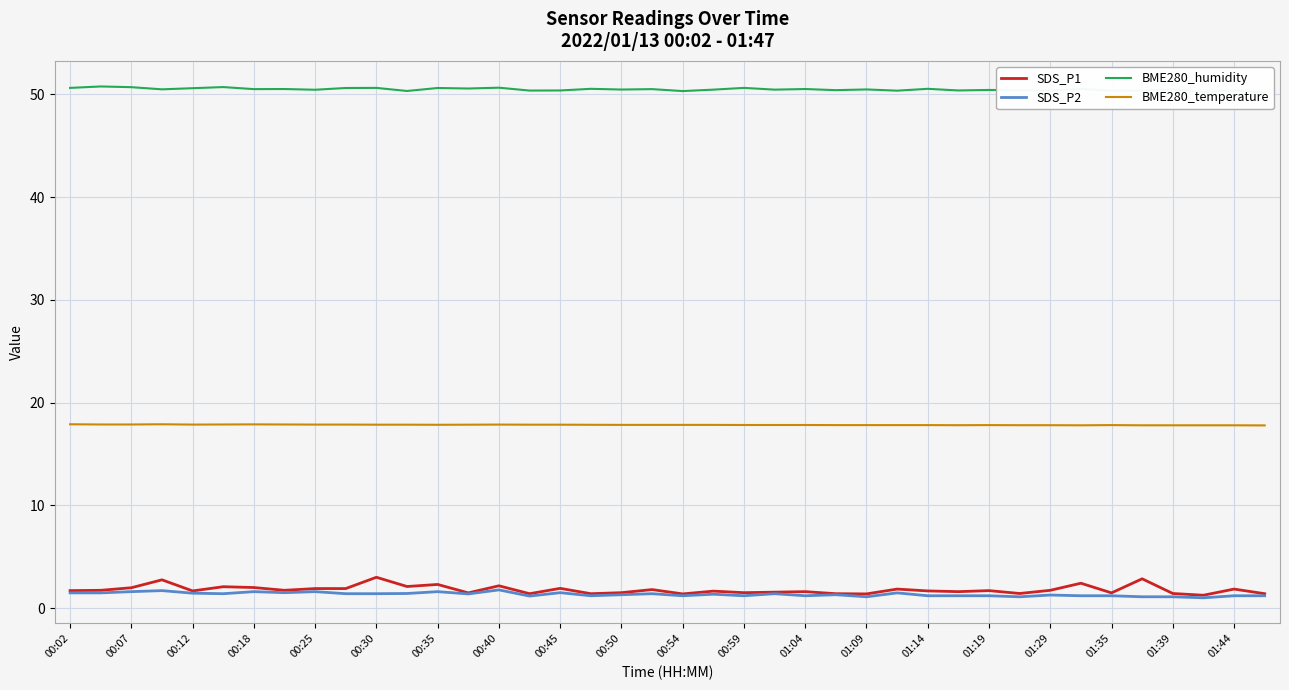

What is the value of the BME280_humidity point at the 22nd from the left?

50.5